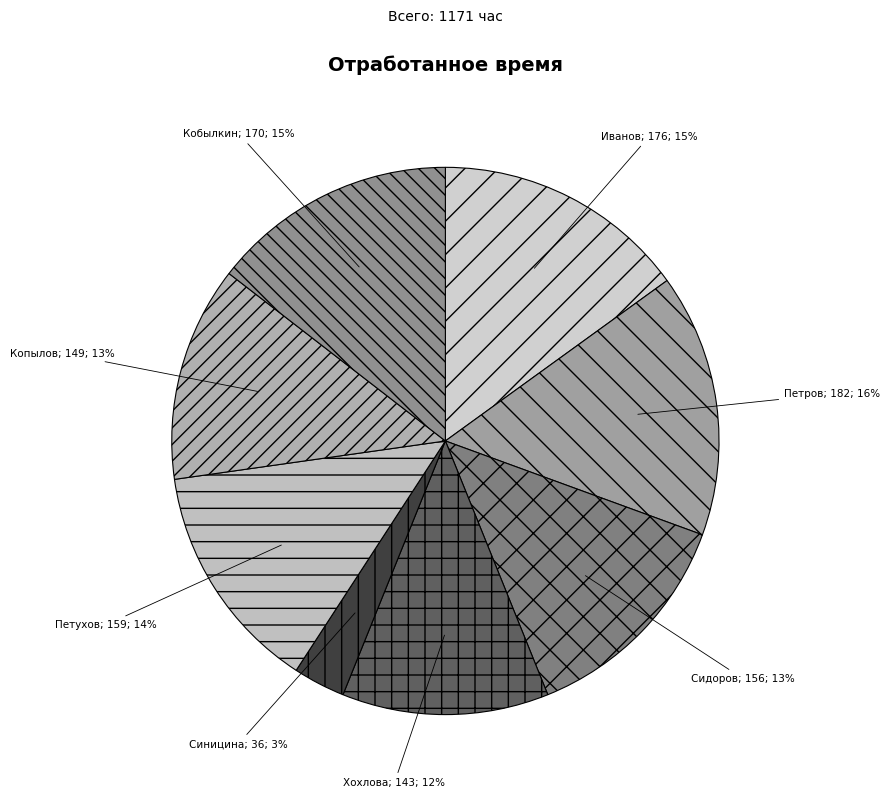

What is the largest slice in the pie chart?

Петров